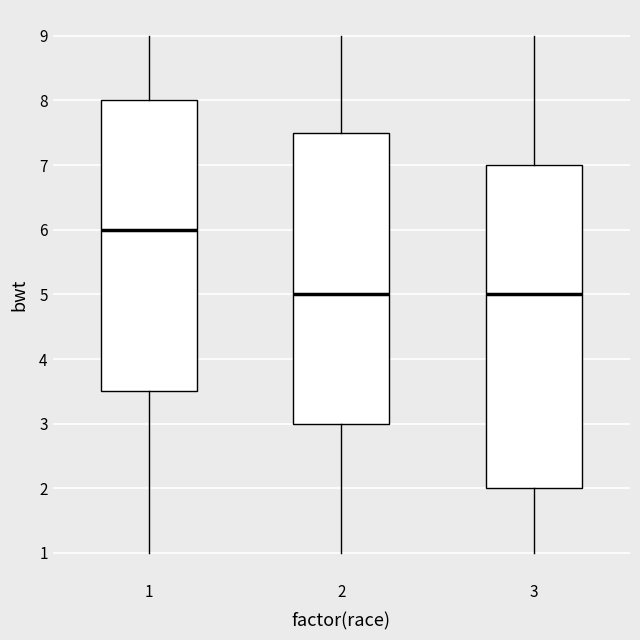

Where does the lower whisker of the box at x = 3 end on the y-axis? The values are not printed on the chart, so give them approximately, as read against the axis.

1.0